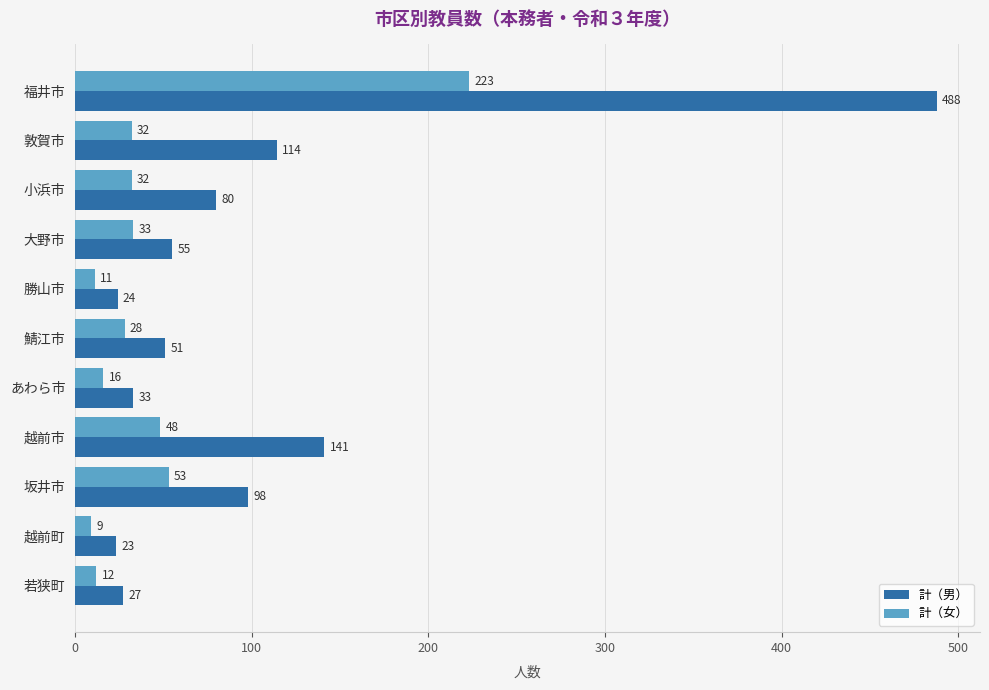

Which label corresponds to the smallest value in the chart?

越前町